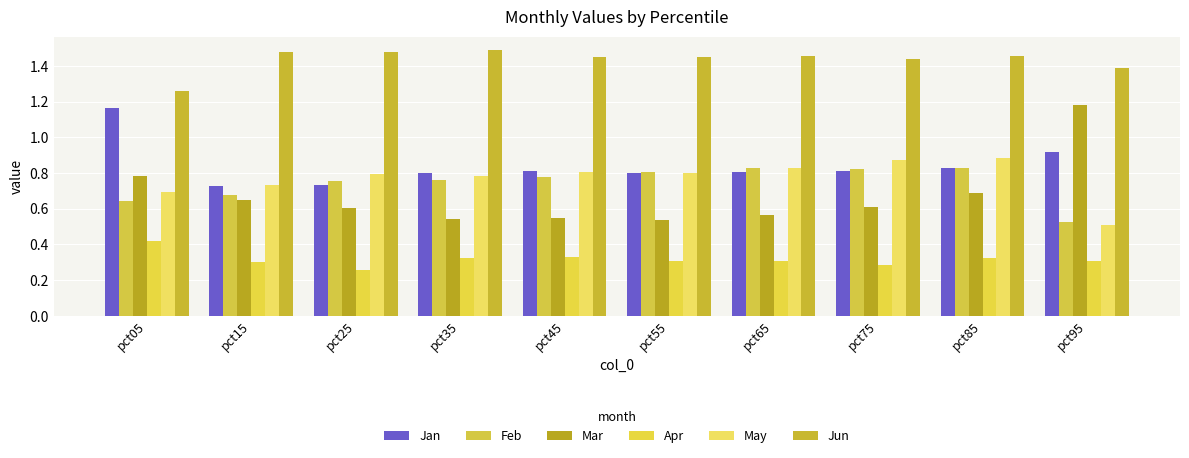

What is the difference between the highest and lowest values at pct45?

1.1